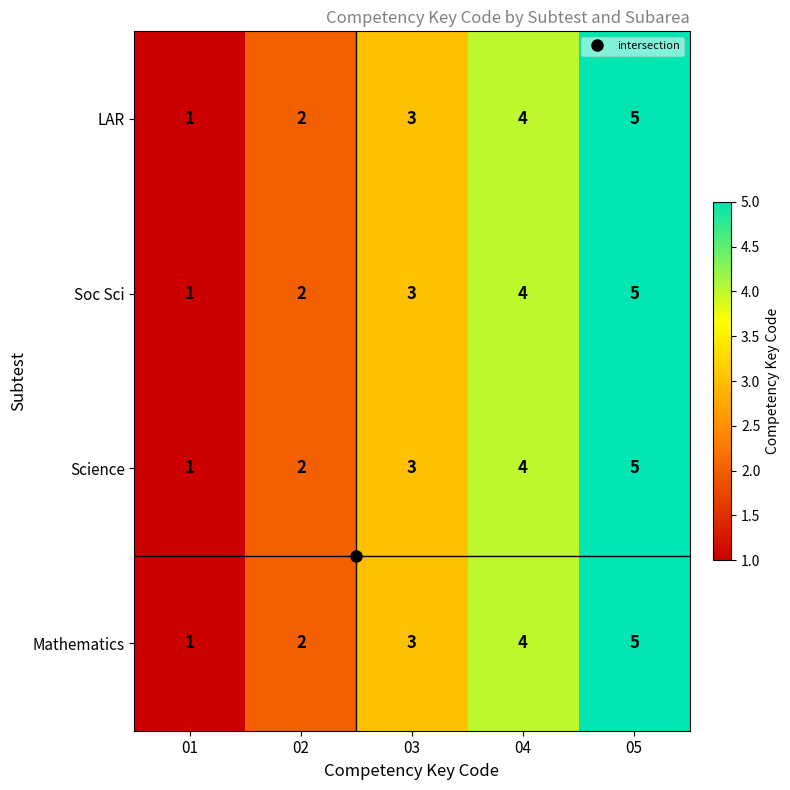

At which category is the sum across all series the highest?

05